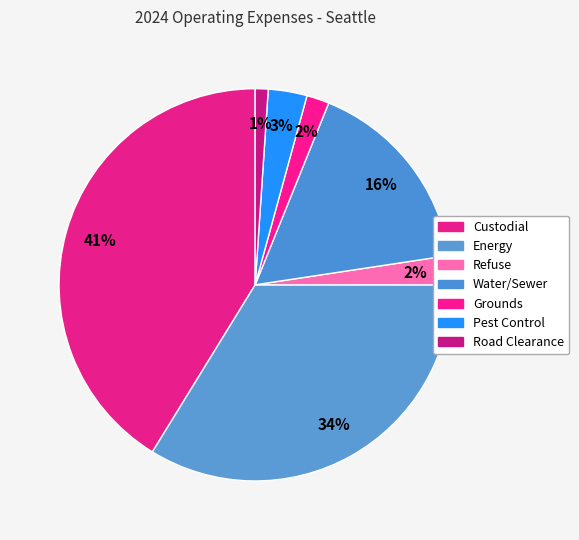

Count the number of slices in the pie.

7